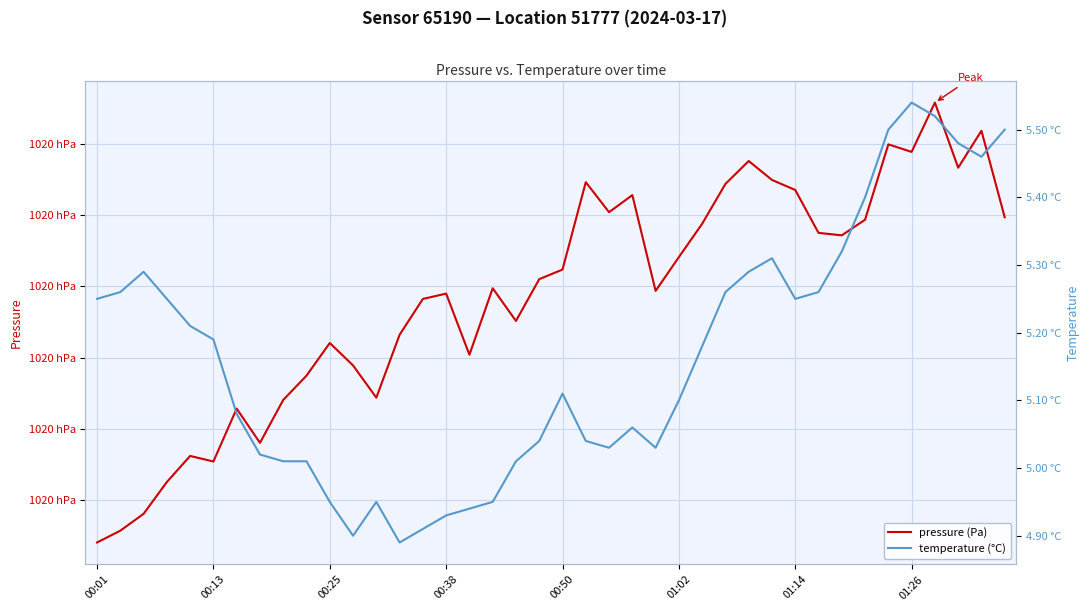

What is the value of the temperature (°C) point at the 21st from the left?

5.1